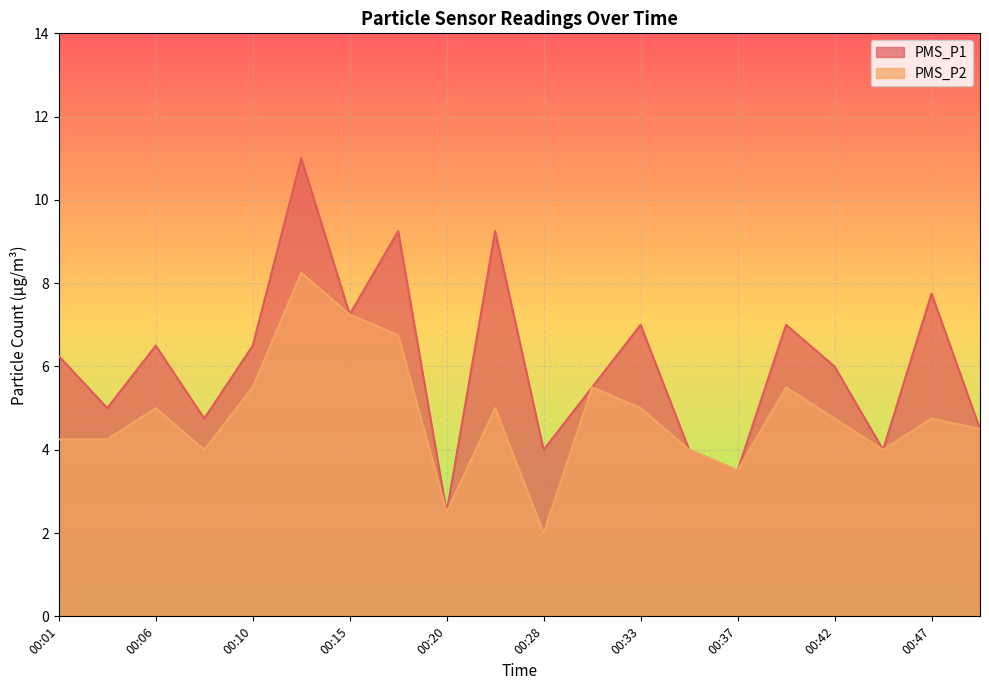

How many interior local peaks does the PMS_P1 series have?

7